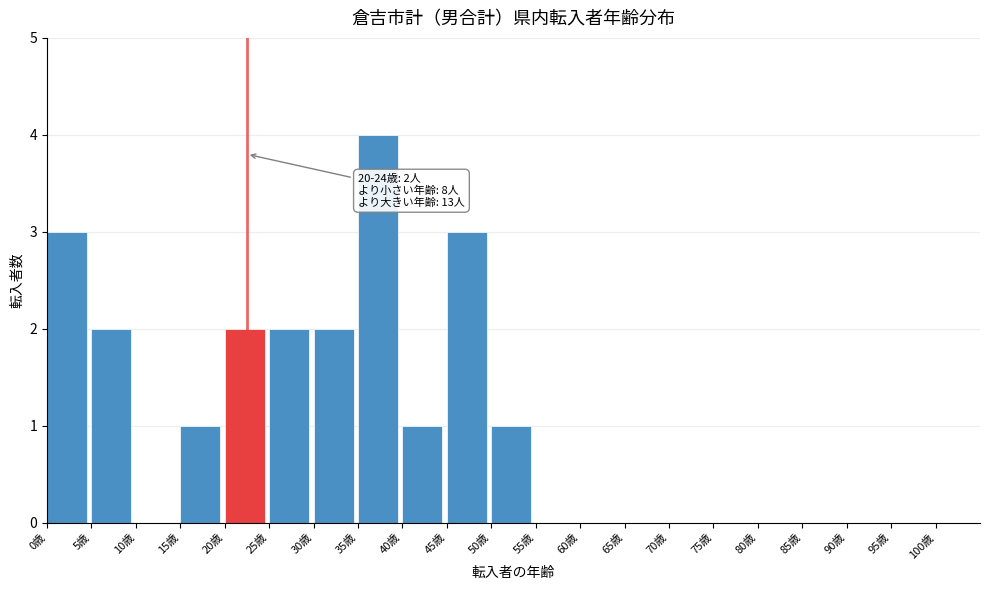

Reading left to right, transcribe all the data shown in this chart.

0歳=3	5歳=2	10歳=0	15歳=1	20歳=2	25歳=2	30歳=2	35歳=4	40歳=1	45歳=3	50歳=1	55歳=0	60歳=0	65歳=0	70歳=0	75歳=0	80歳=0	85歳=0	90歳=0	95歳=0